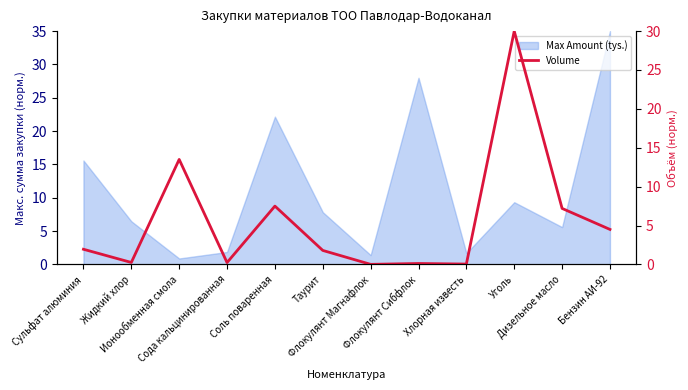

What is the difference between the maximum and minimum values?

30.0